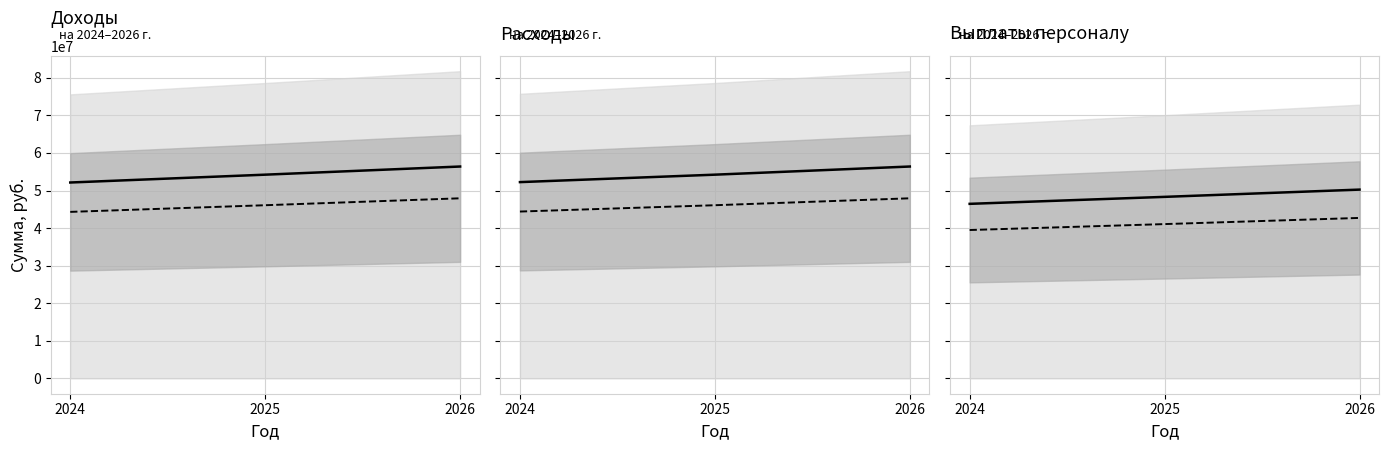

At 2025, list the series in order from largest to smallest.

Доходы, всего, Расходы, всего, Выплаты персоналу